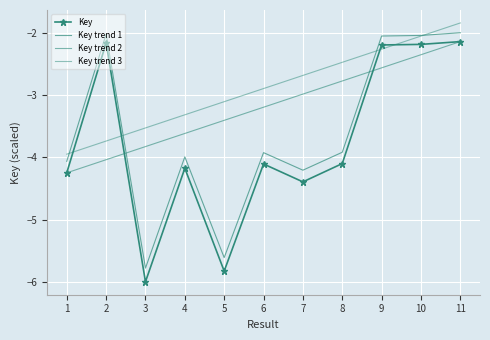

What value does the Key trend 3 series have at 1?

-3.9